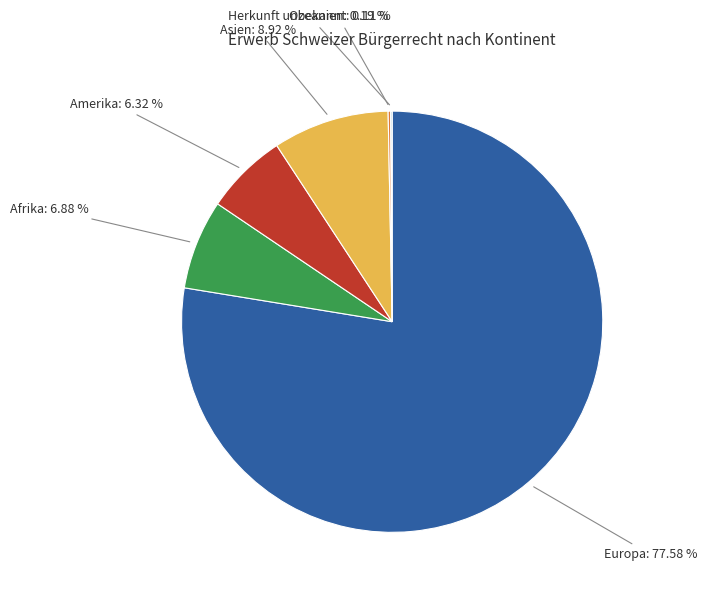

Is there a majority slice in this chart?

Yes